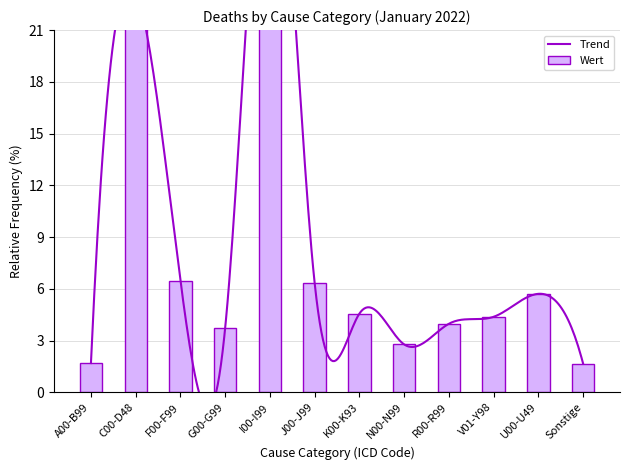

How many values exceed 4?

7